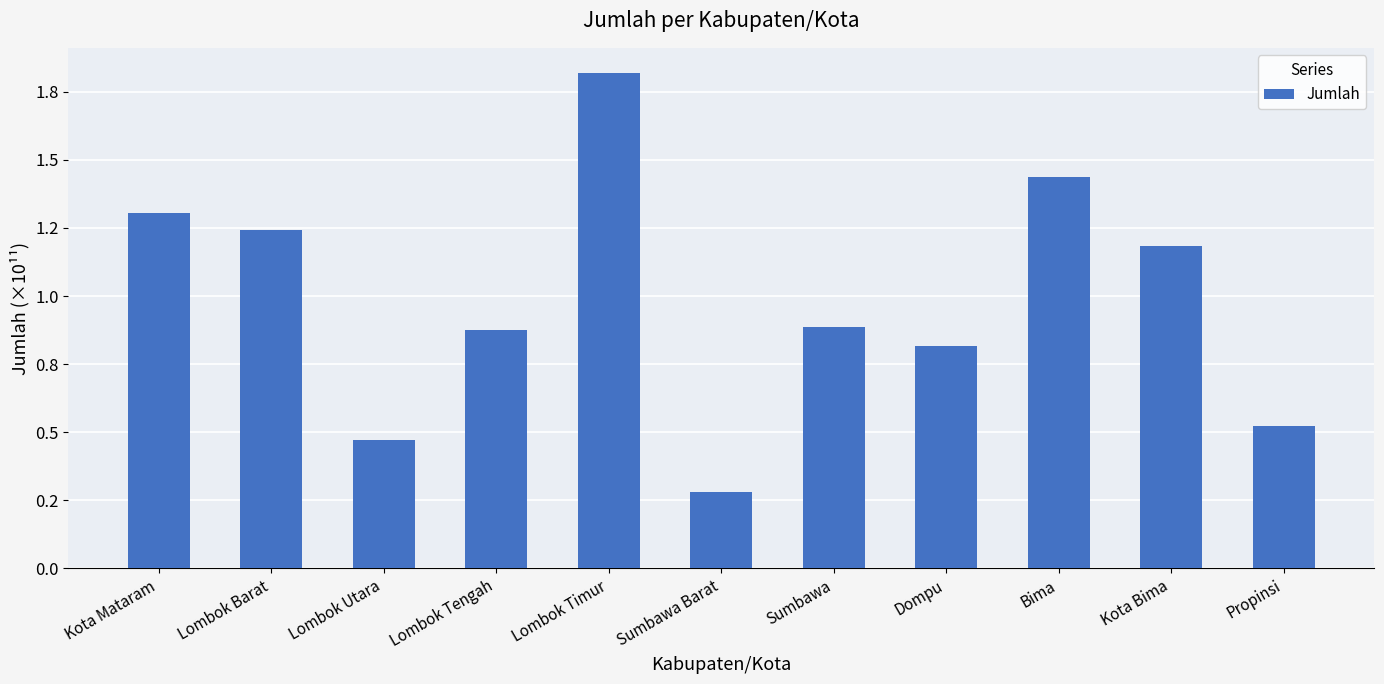

Reading left to right, transcribe all the data shown in this chart.

Kota Mataram=130527000000	Lombok Barat=124092000000	Lombok Utara=47261445000	Lombok Tengah=87674319000	Lombok Timur=182072000000	Sumbawa Barat=28071310910	Sumbawa=88735407296	Dompu=81478322146	Bima=143801000000	Kota Bima=118326000000	Propinsi=52429686231